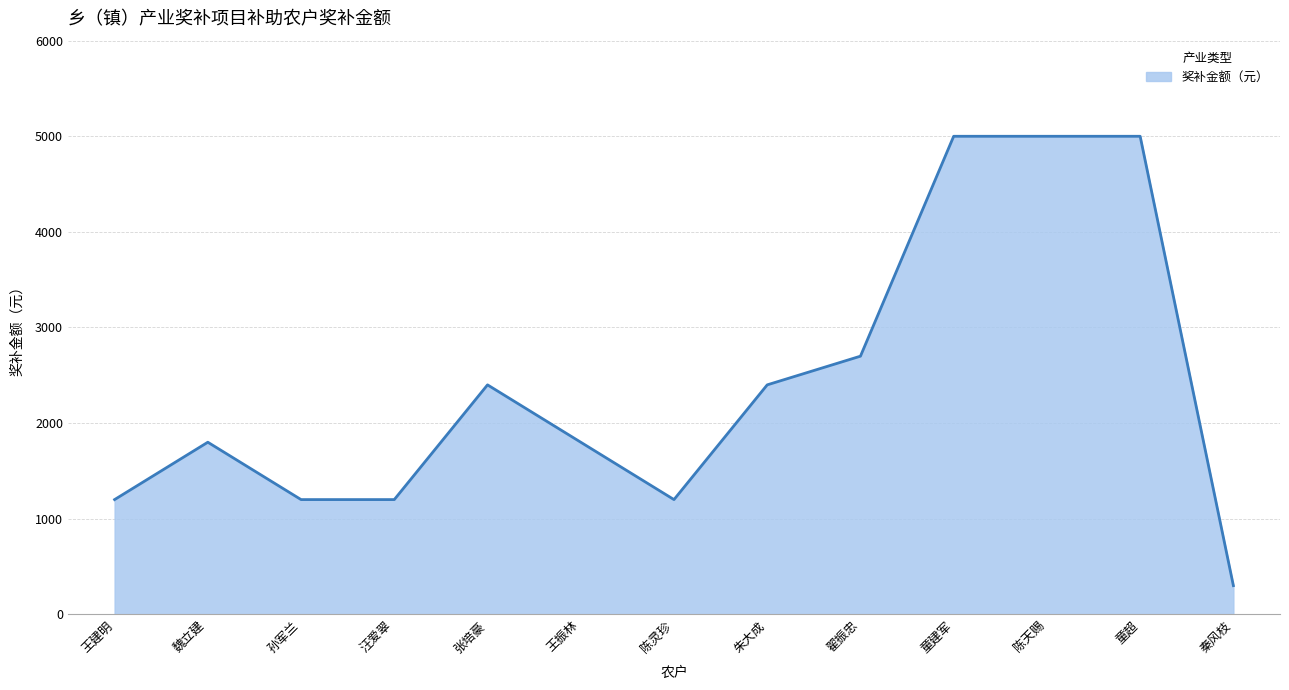

What is the sum of all values?

31200